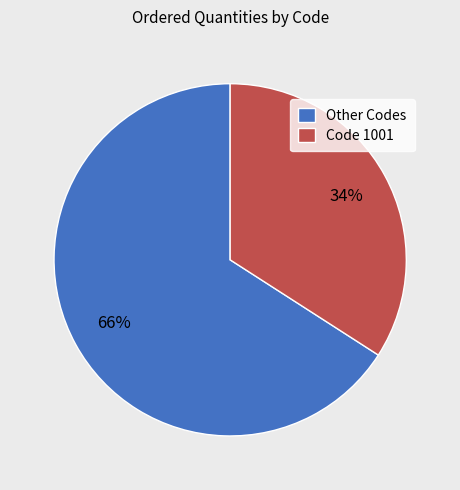

To the nearest percent, what portion does Other Codes represent?

66%